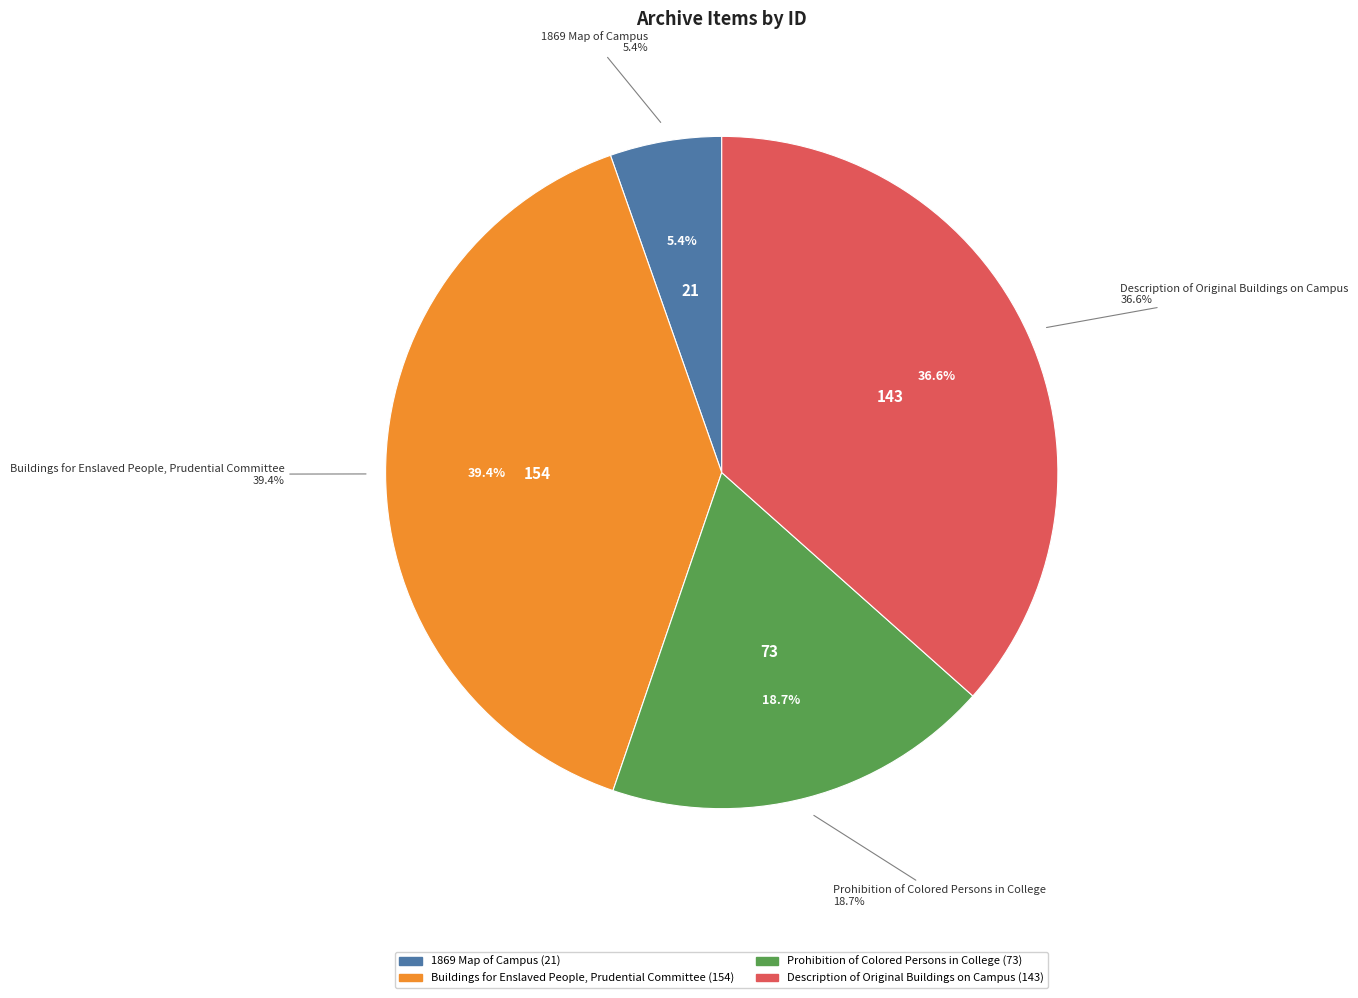

Is it true that Description of Original Buildings on Campus is 37% of the pie?

True